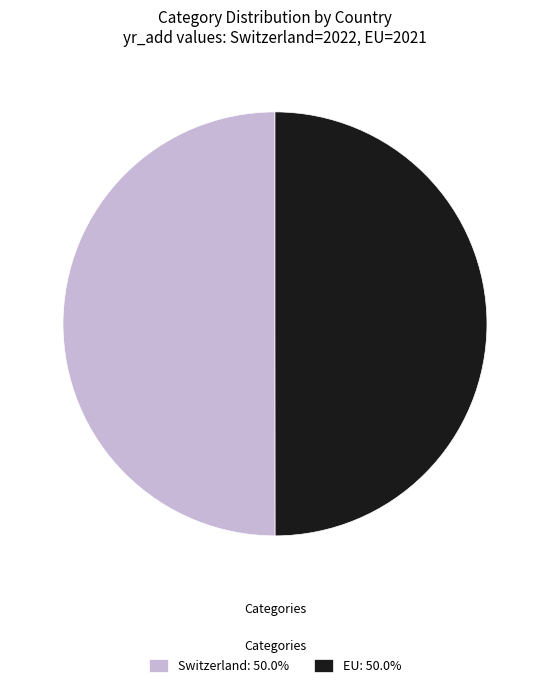

Is the sum of Switzerland: 50.0% and EU: 50.0% greater than half?

Yes